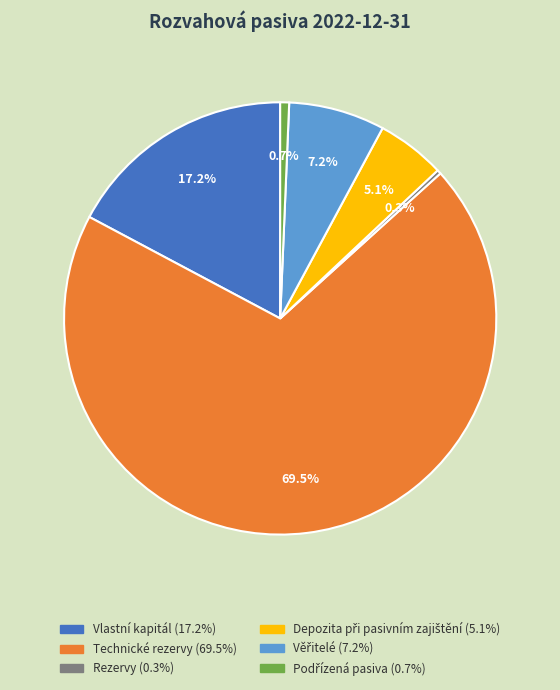

Which category has the biggest portion of the pie?

Technické rezervy